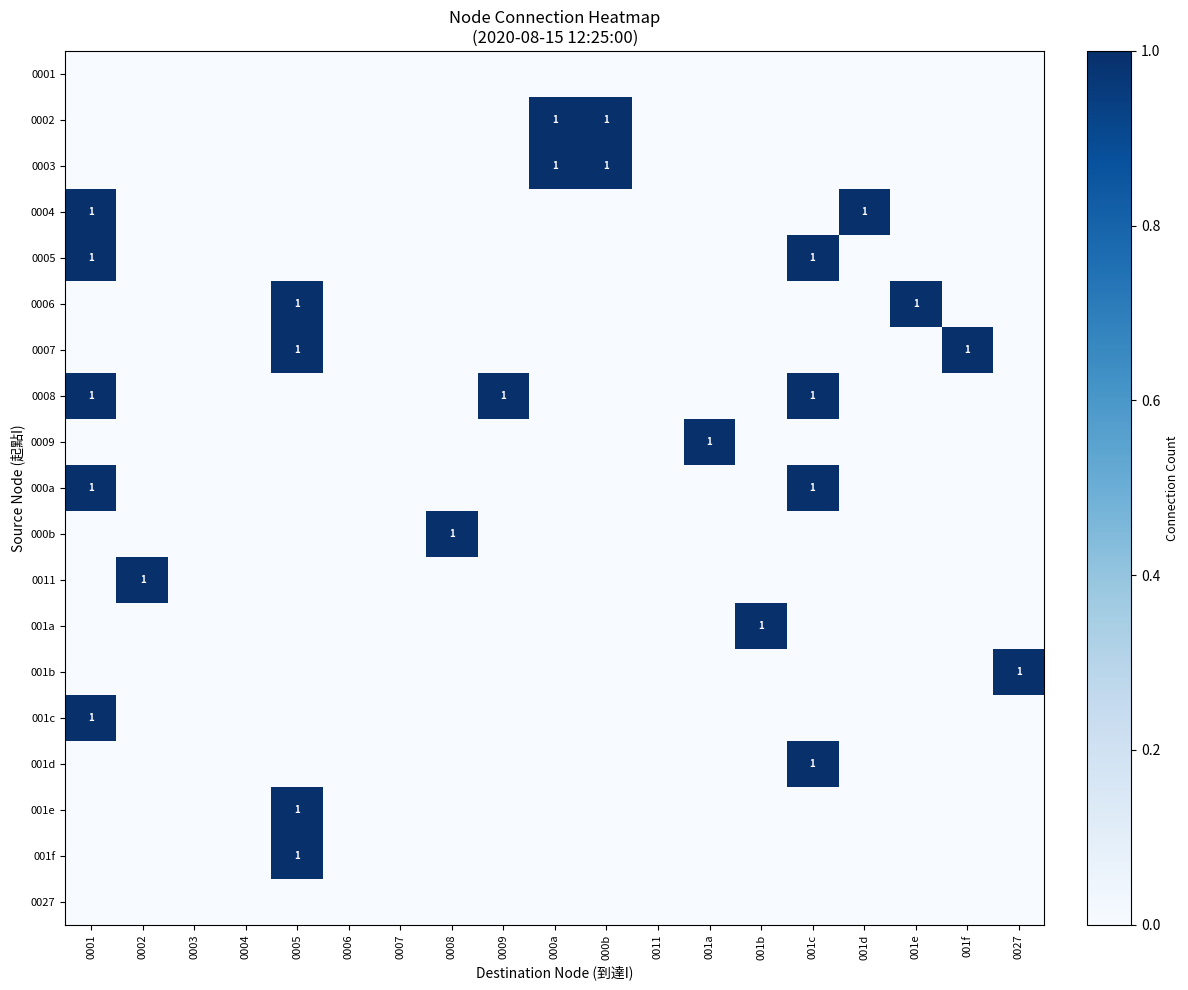

What is the spread (max minus min) of values at 0001?

1